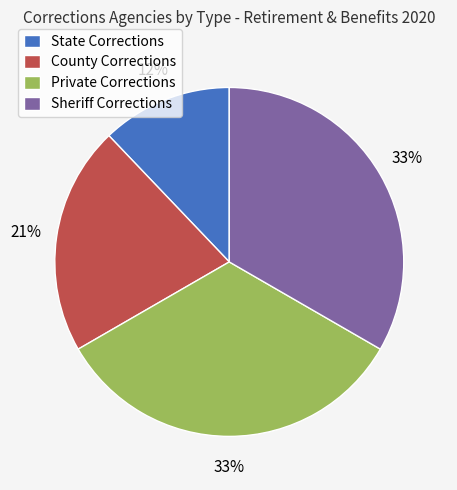

Count the number of slices in the pie.

4